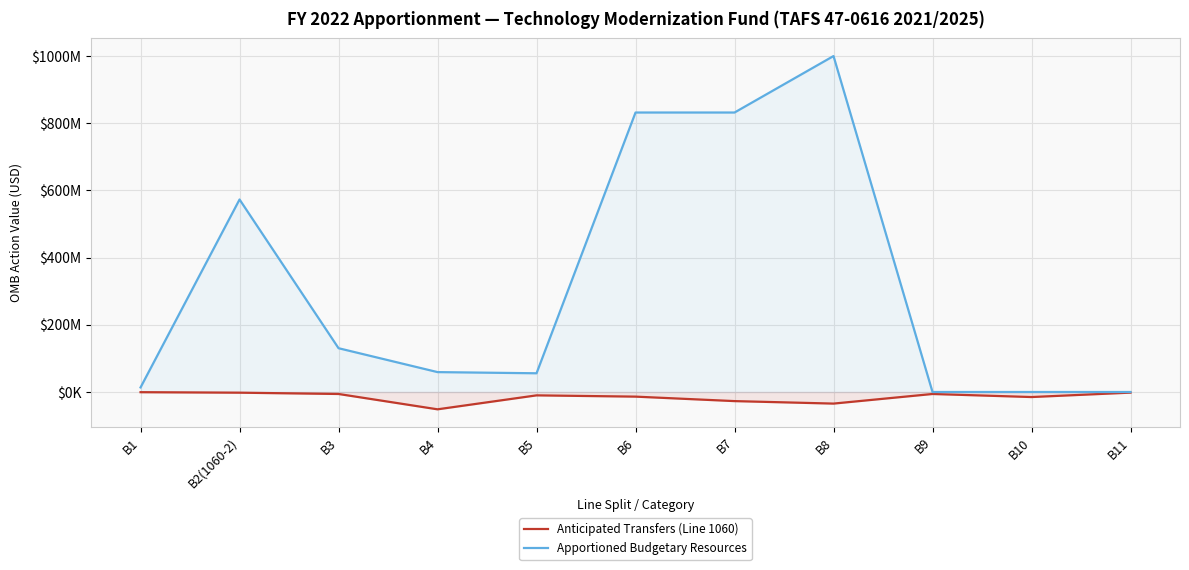

True or false: Apportioned Budgetary Resources and Anticipated Transfers (Line 1060) cross at least once.

False